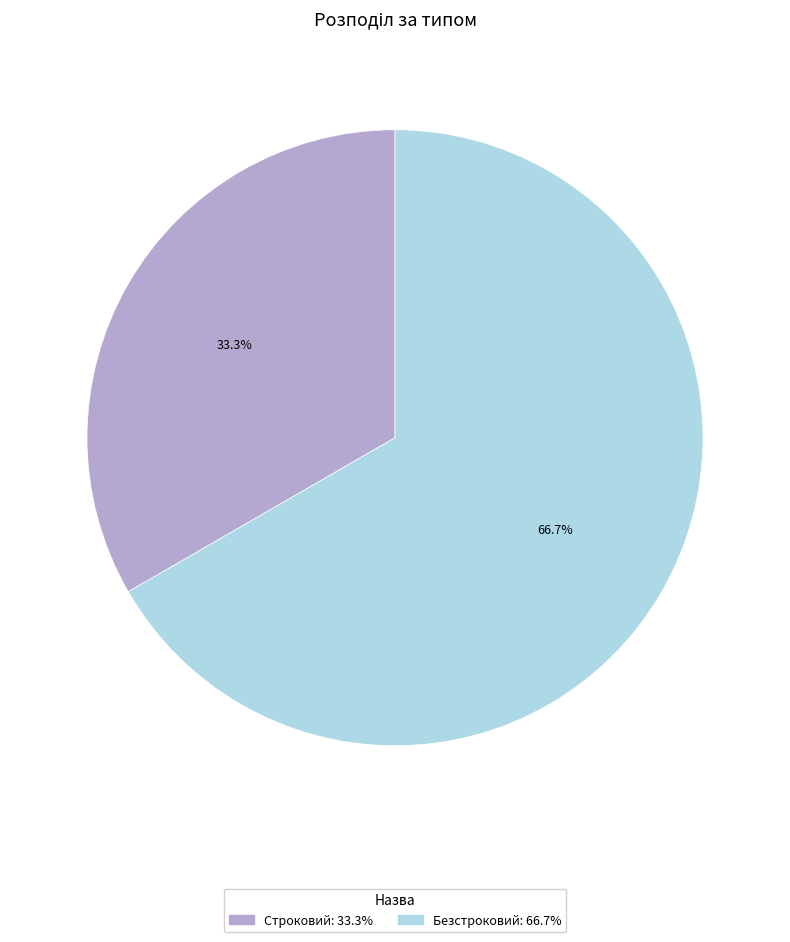

Approximately how many times larger is the value at Строковий compared to Безстроковий?

0.5